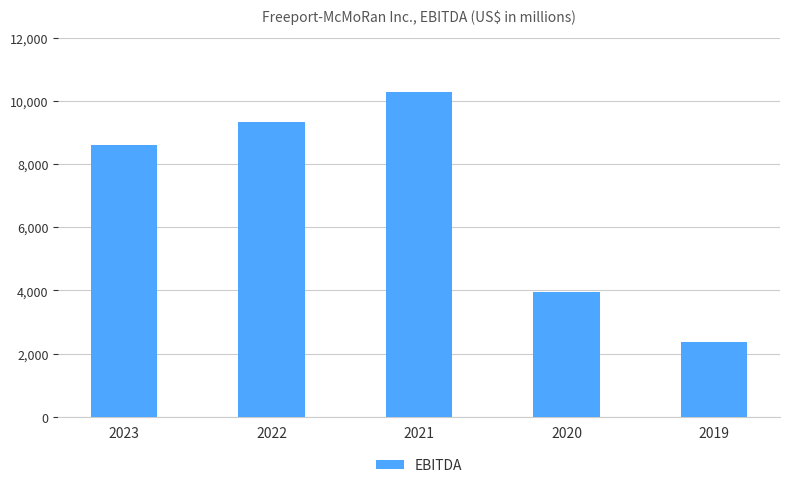

Are the bars grouped side by side (vs. stacked)?

No